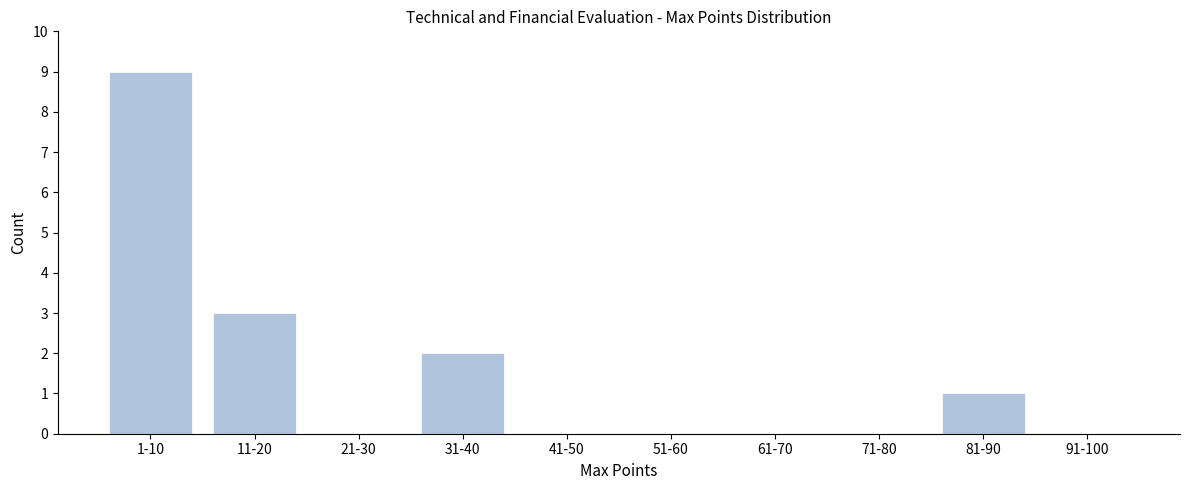

Reading left to right, list all the values displayed in this chart.

1-10=9	11-20=3	21-30=0	31-40=2	41-50=0	51-60=0	61-70=0	71-80=0	81-90=1	91-100=0